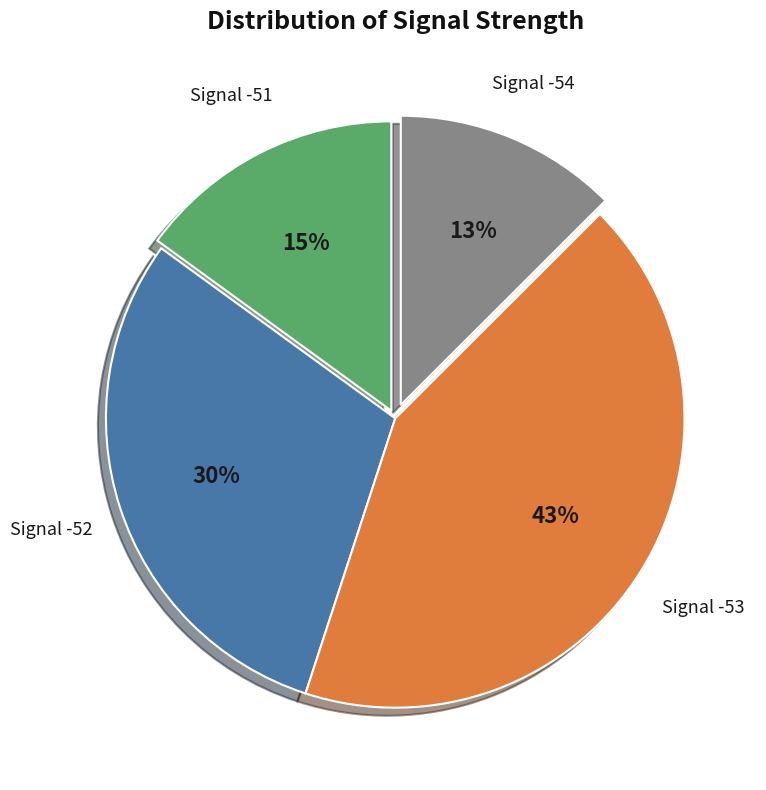

Is there a majority slice in this chart?

No